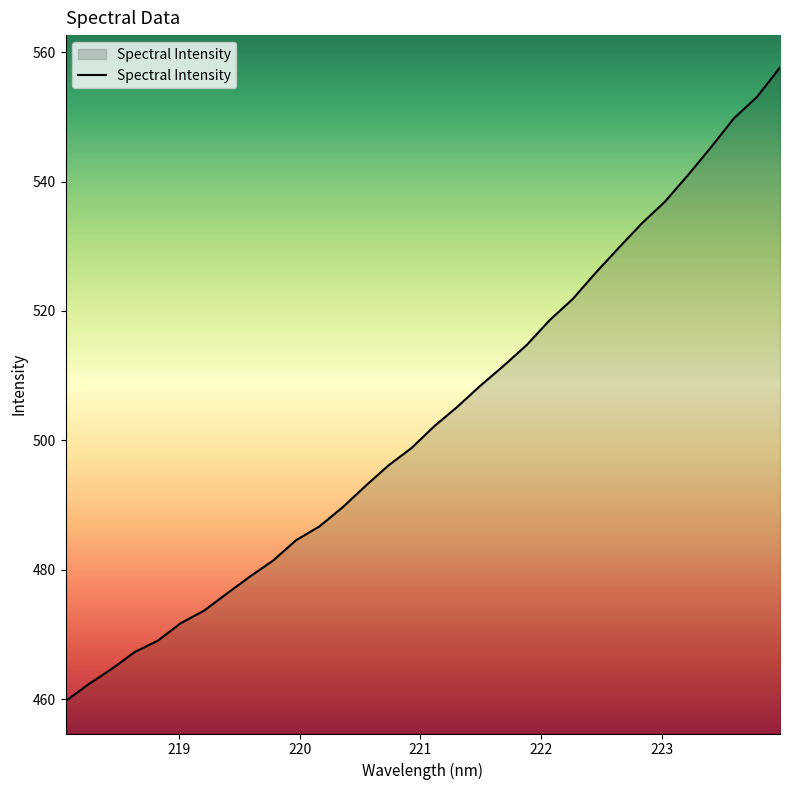

What is the difference between the maximum and minimum values?

97.9